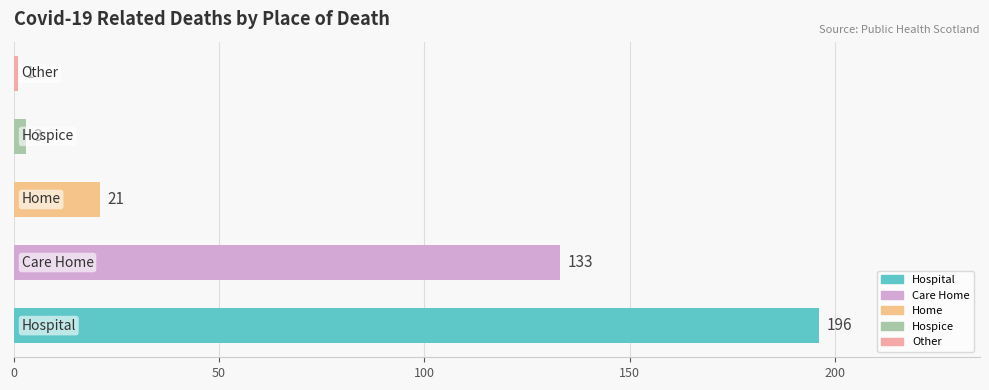

What is the greatest value displayed?

196